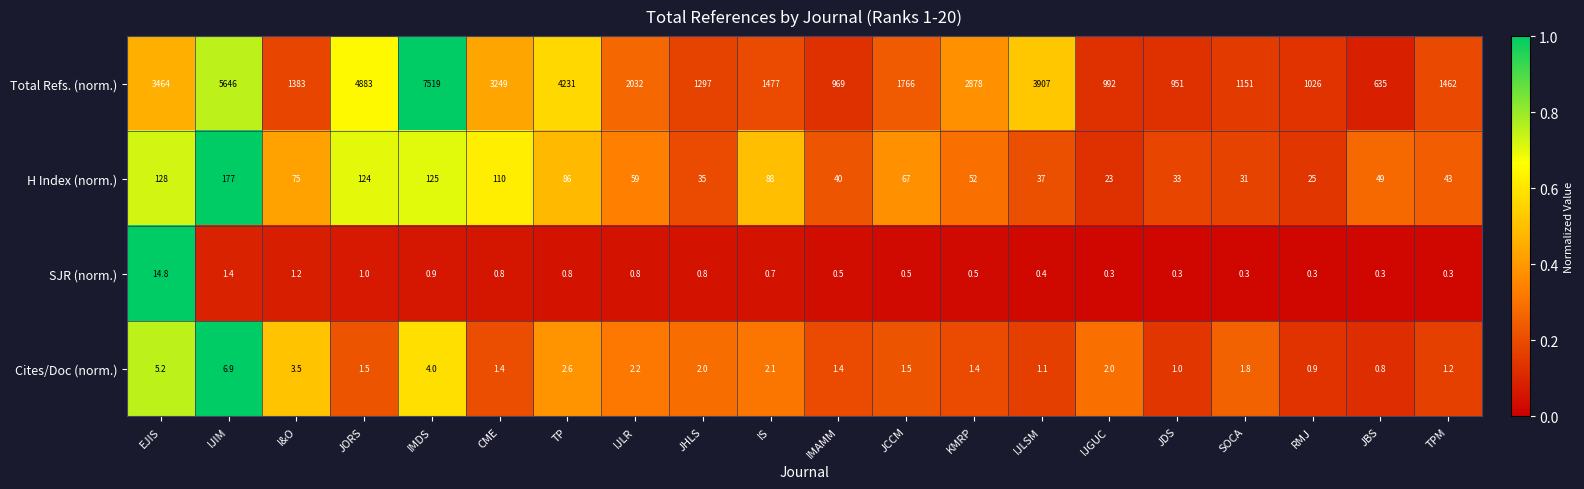

At which label is Cites/Doc (norm.) closest to 3?

TP